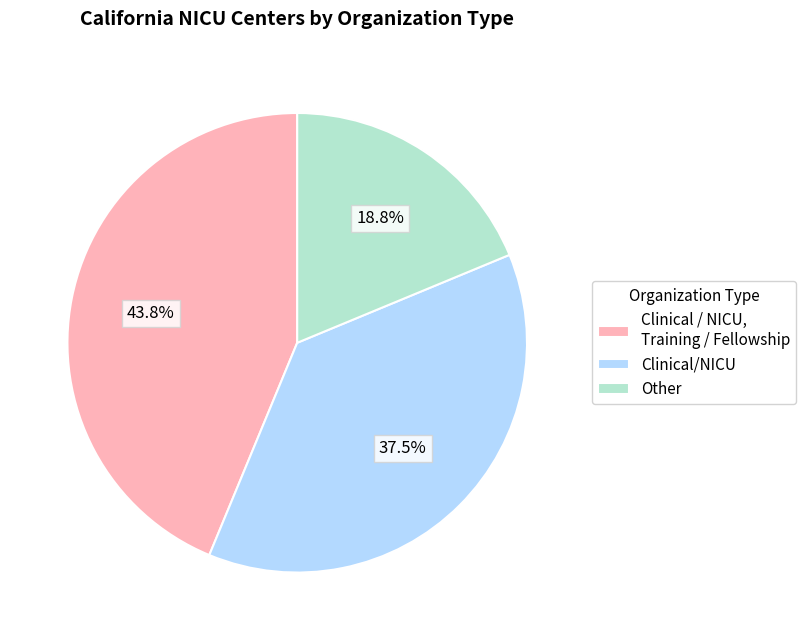

Approximately how many times larger is the value at Clinical/NICU compared to Other?

2.0